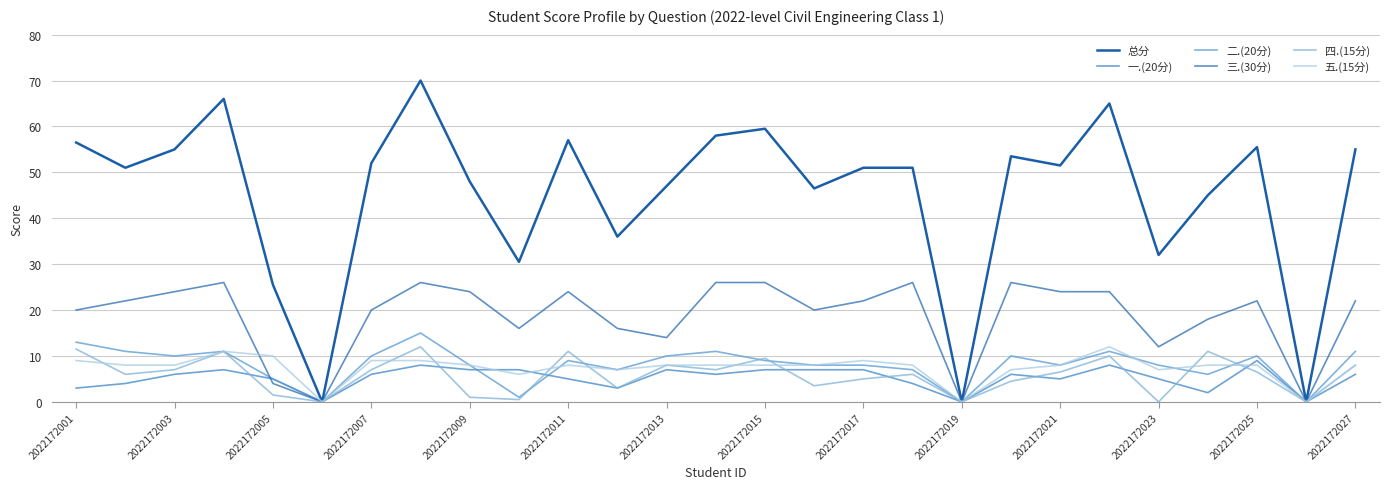

True or false: 三.(30分) and 总分 intersect in this chart.

False